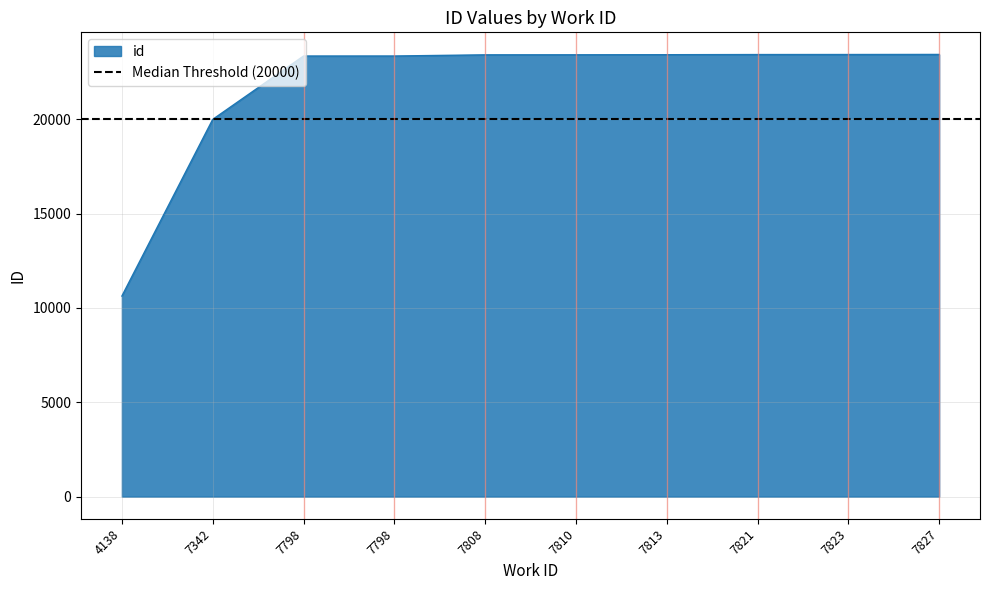

What is the smallest value displayed?

10631